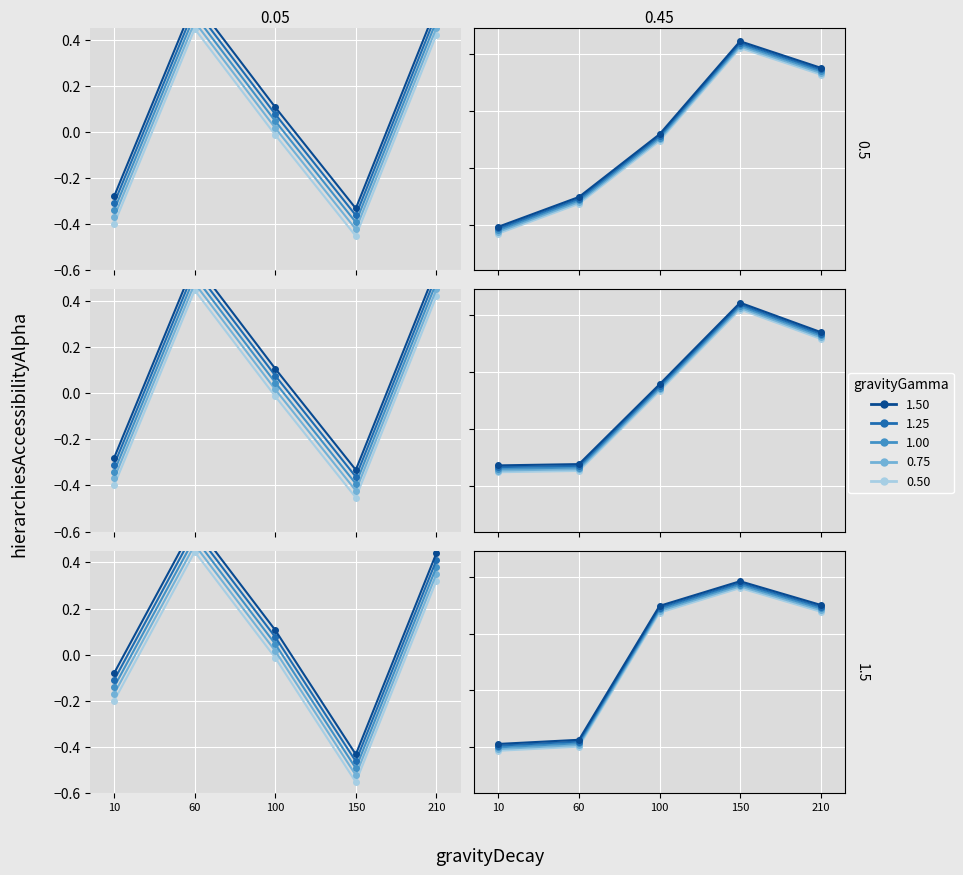

Where is the first local maximum for gravityGamma 1.00?

150